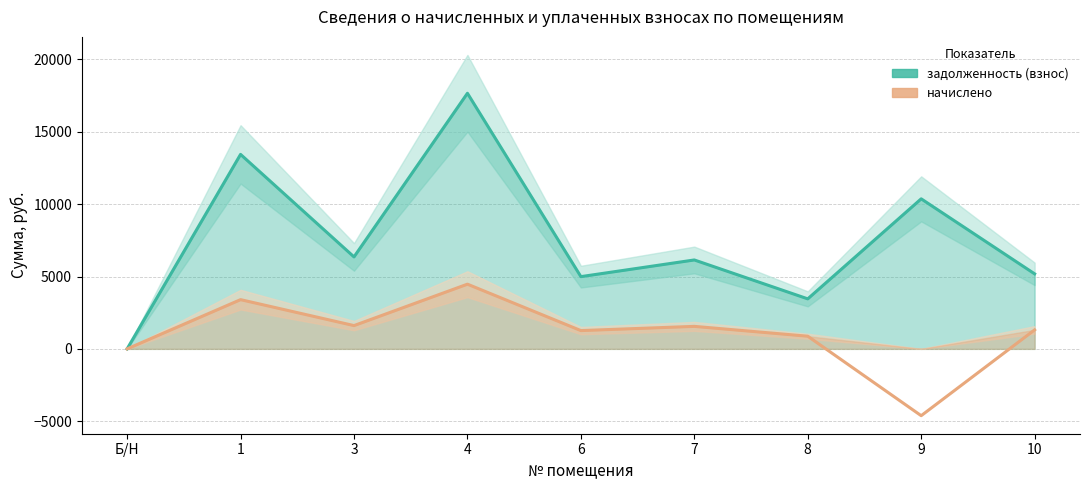

At which category does начислено reach its first local peak?

1